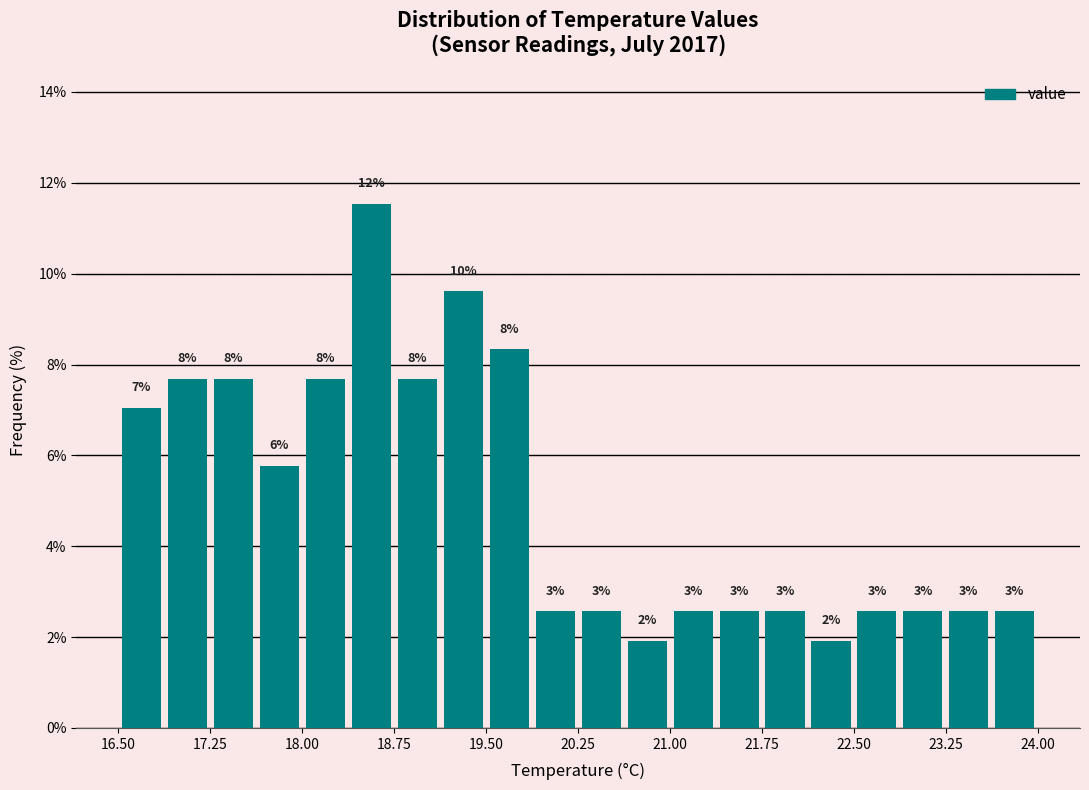

Around what value on the x-axis is the tallest bar? Give the approximate position of its centre, as read against the axis.

18.6